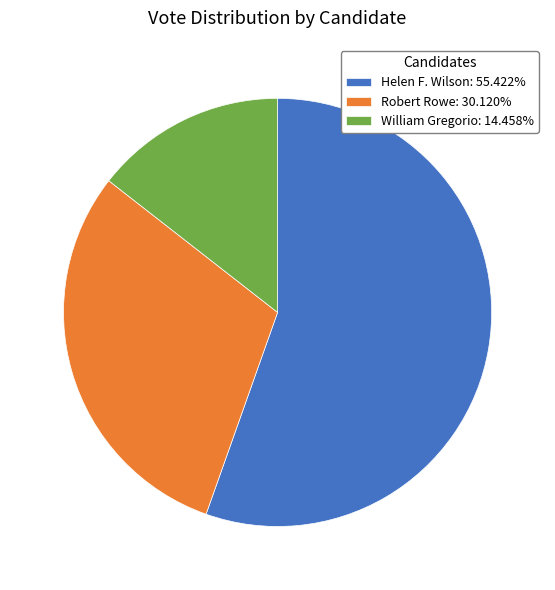

Count the number of slices in the pie.

3